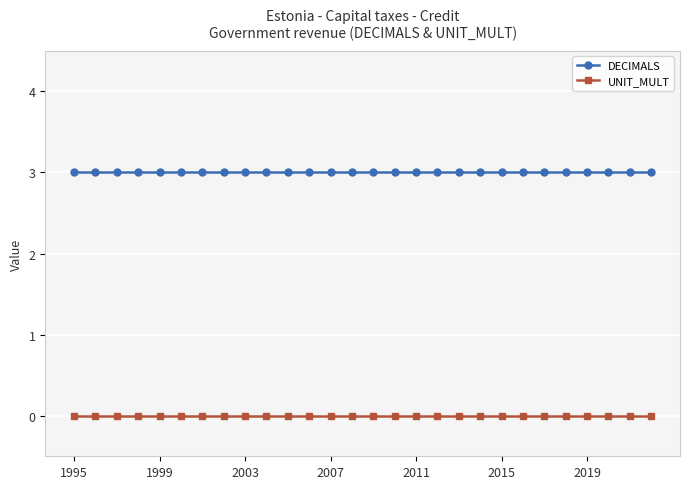

List the series in order of their overall mean, lowest first.

UNIT_MULT, DECIMALS